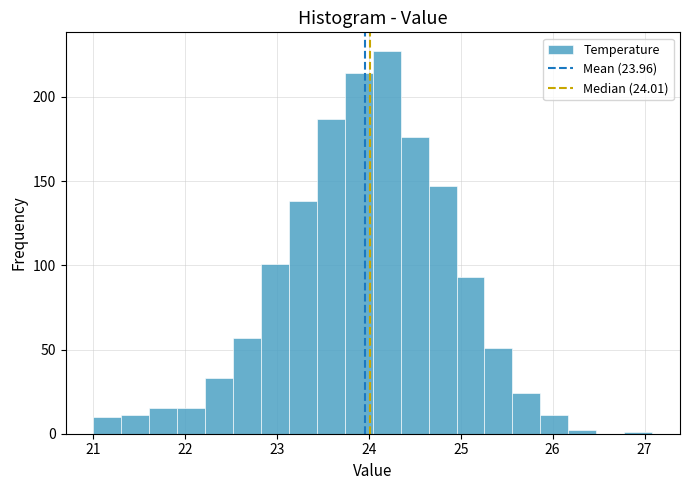

Around what value on the x-axis is the tallest bar? Give the approximate position of its centre, as read against the axis.

24.2